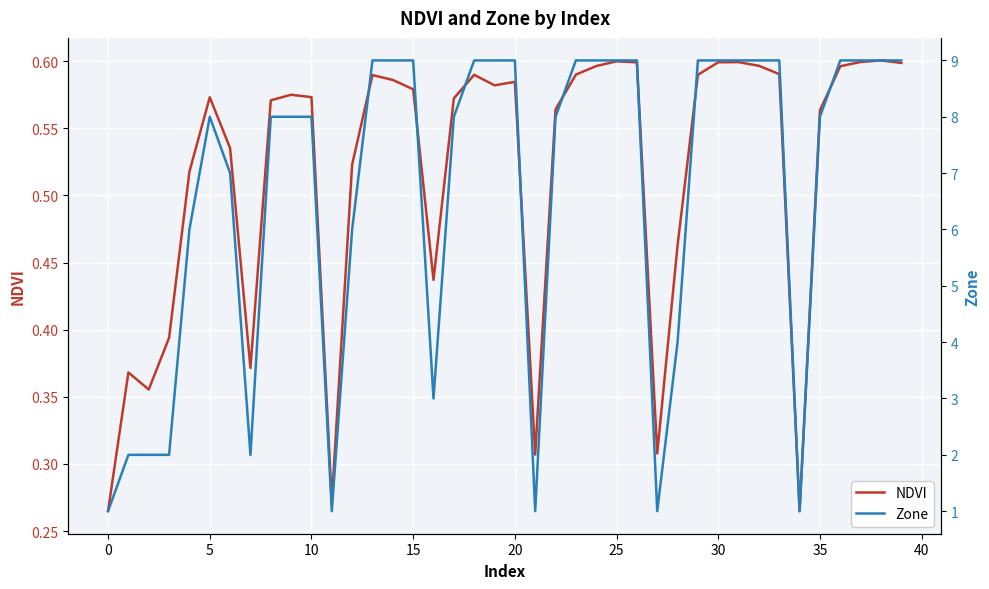

In NDVI, how many points are higher than both neighbors (excluding endpoints)?

9